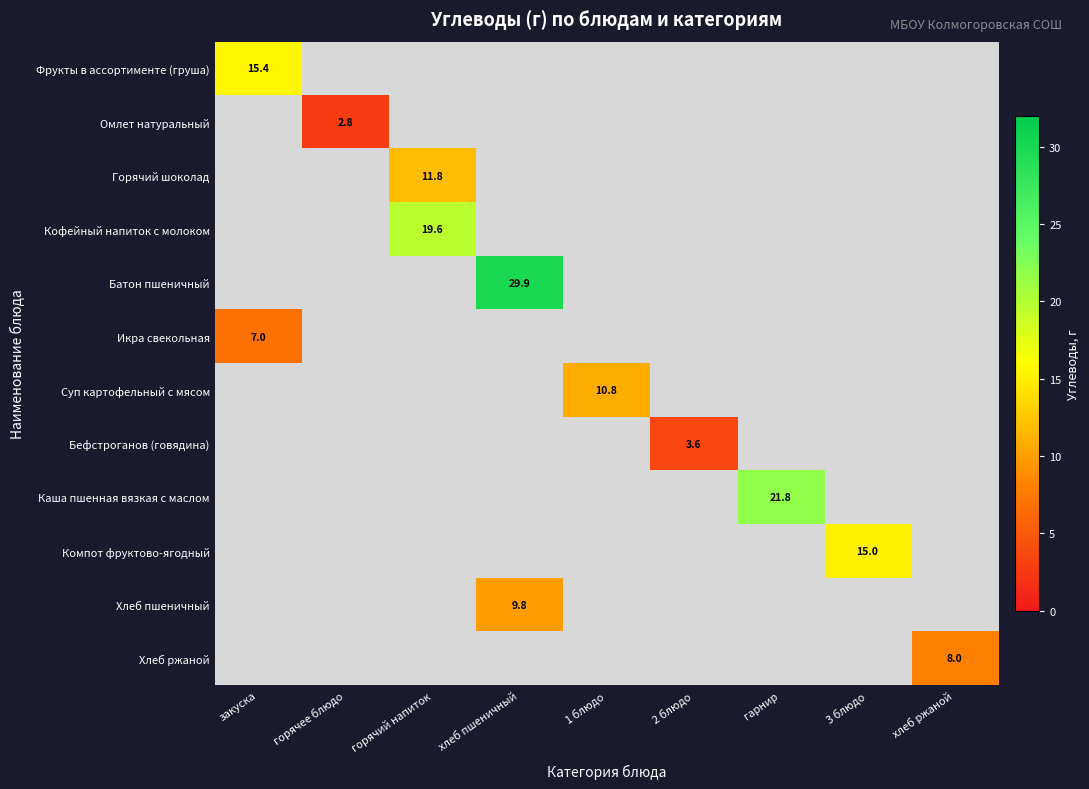

Is the value of Хлеб ржаной at горячий напиток greater than the value of Каша пшенная вязкая с маслом at хлеб ржаной?

No